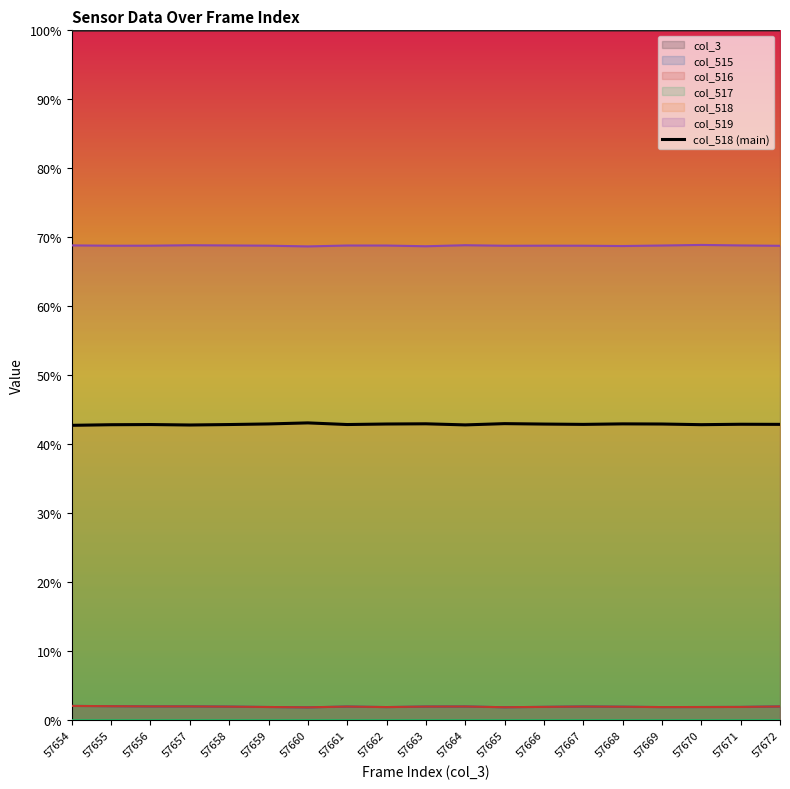

Rank the categories by value from lowest to highest.

57654, 57657, 57664, 57655, 57670, 57656, 57658, 57661, 57667, 57672, 57671, 57666, 57669, 57662, 57659, 57668, 57663, 57665, 57660